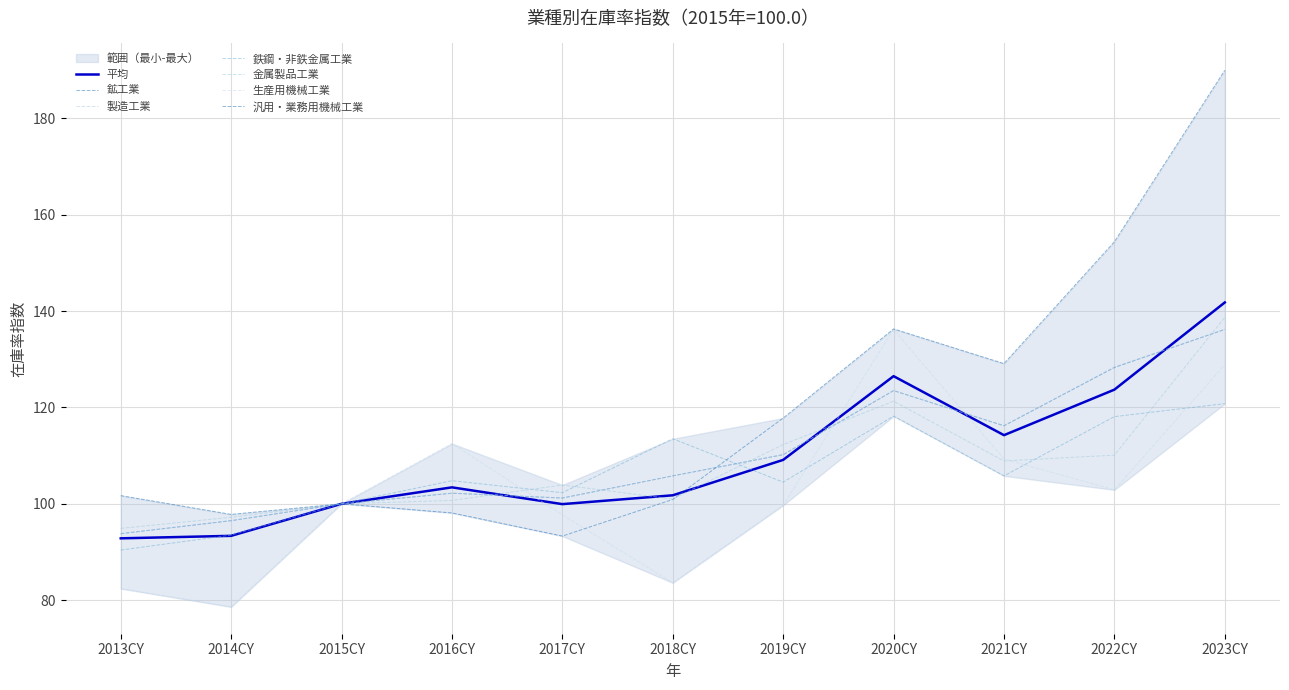

Between which two adjacent categories do 鉱工業 and 鉄鋼・非鉄金属工業 first intersect?

2018CY and 2019CY